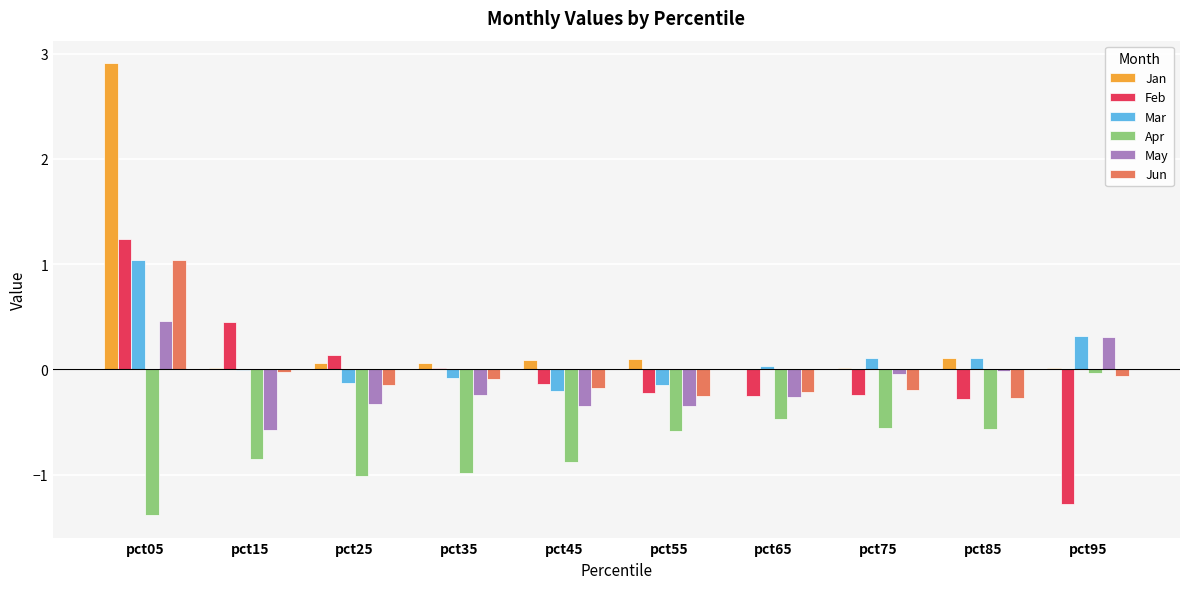

What is the maximum value for Jan?

2.9